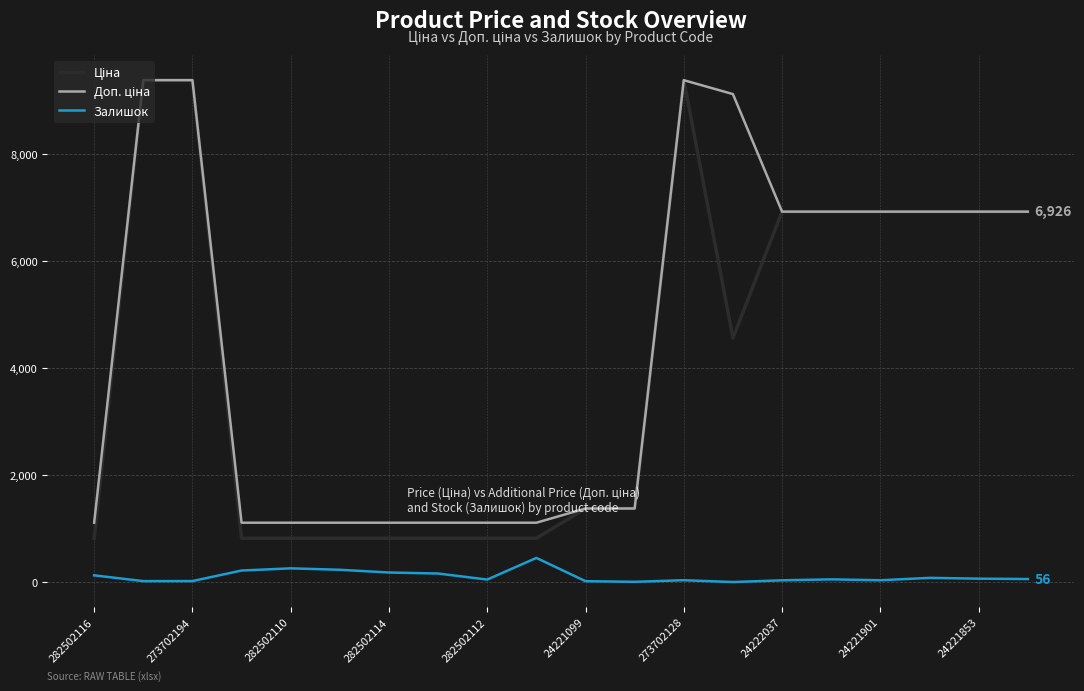

What is the maximum value for Залишок?

451.0